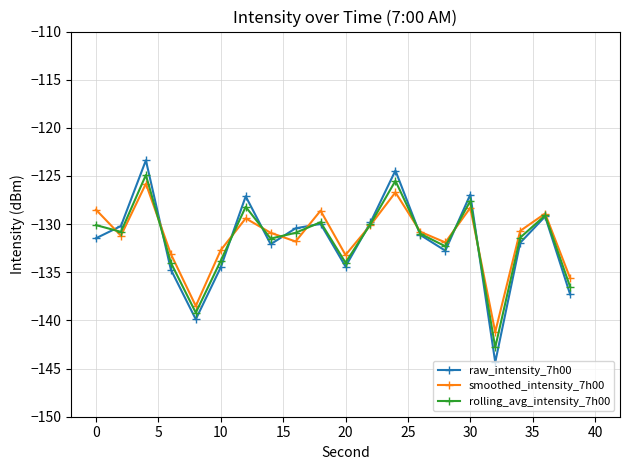

How many interior local valleys does the smoothed_intensity_7h00 series have?

6